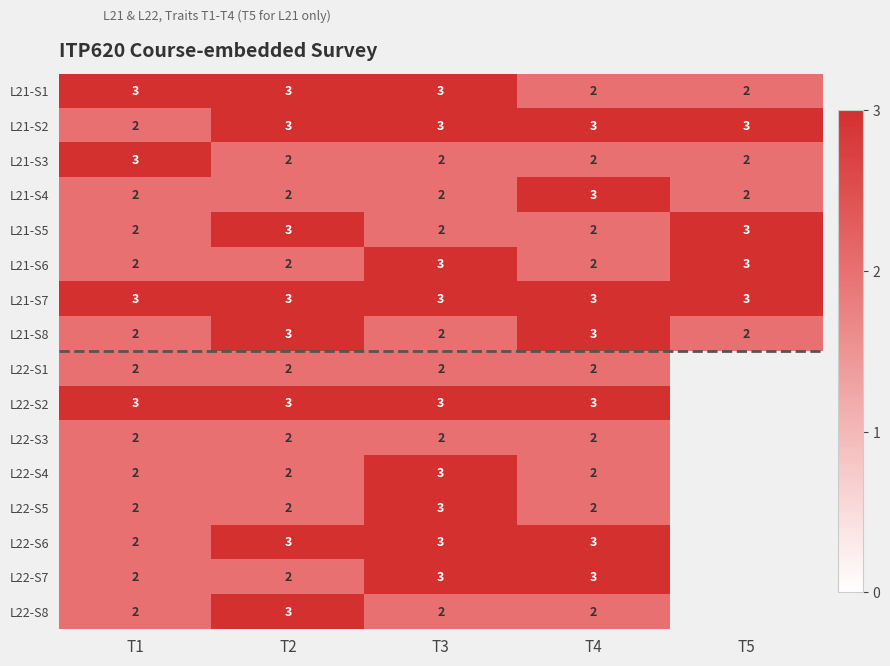

What is the greatest value displayed?

3.0